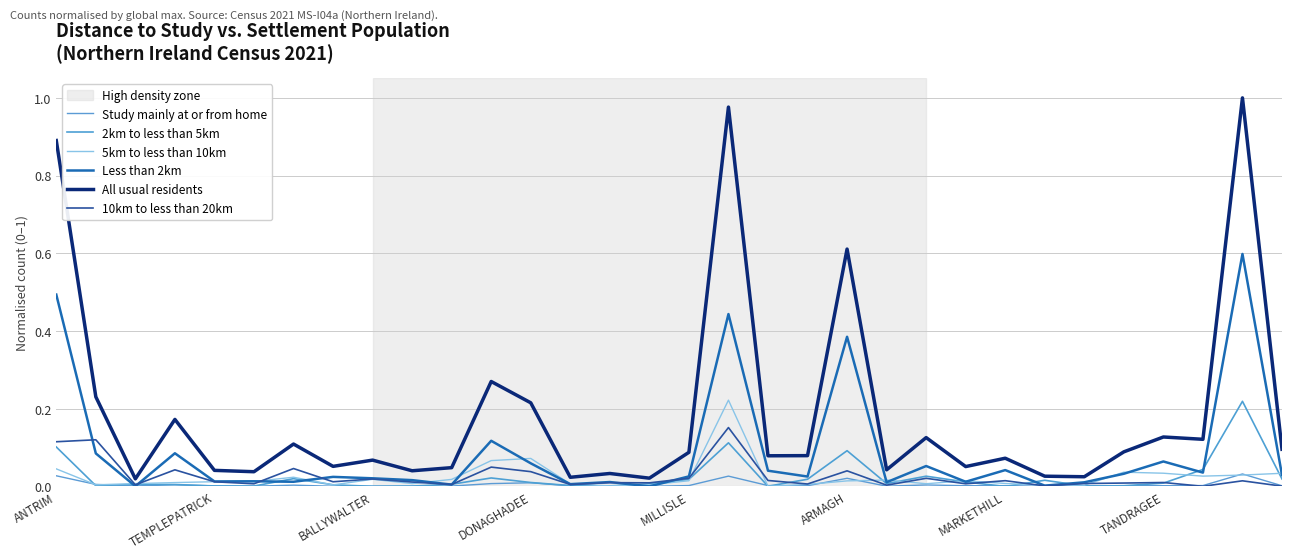

At which label does 10km to less than 20km reach its peak?

17